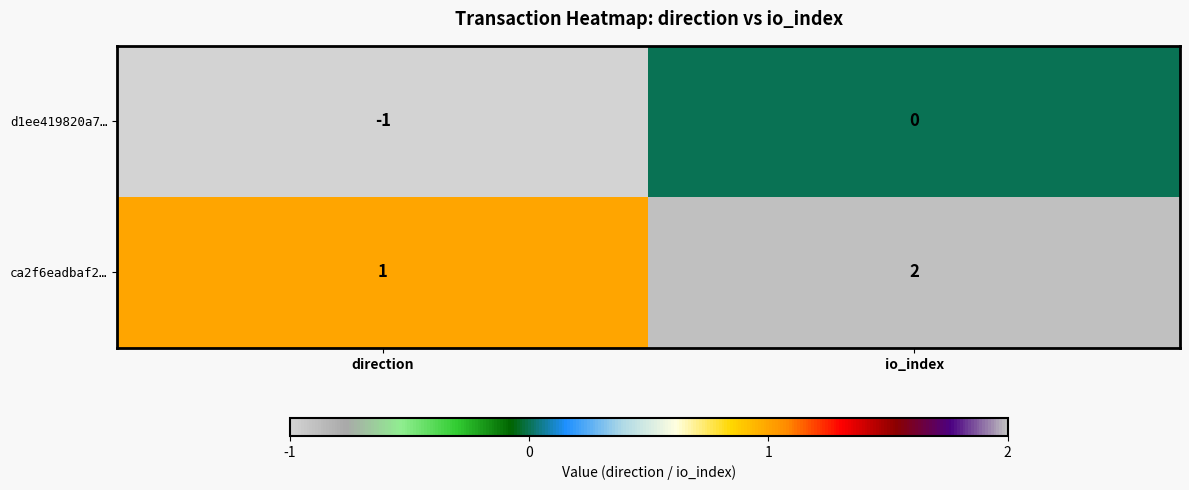

List the series in order of their peak value, lowest first.

d1ee419820a7…, ca2f6eadbaf2…